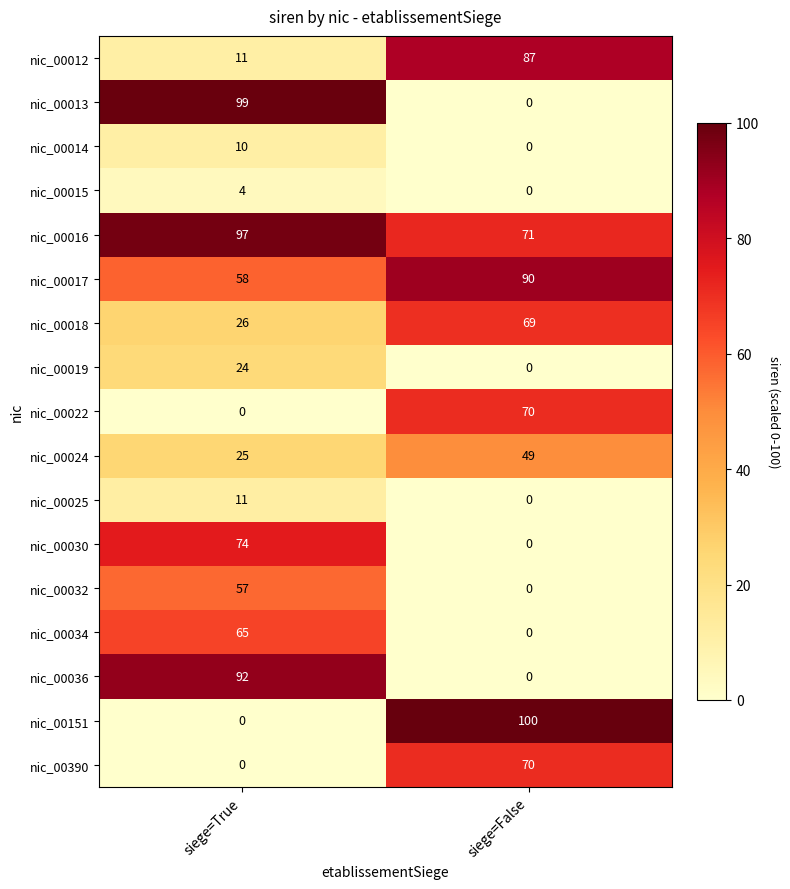

Is it true that nic_00018 equals 69 at siege=False?

True